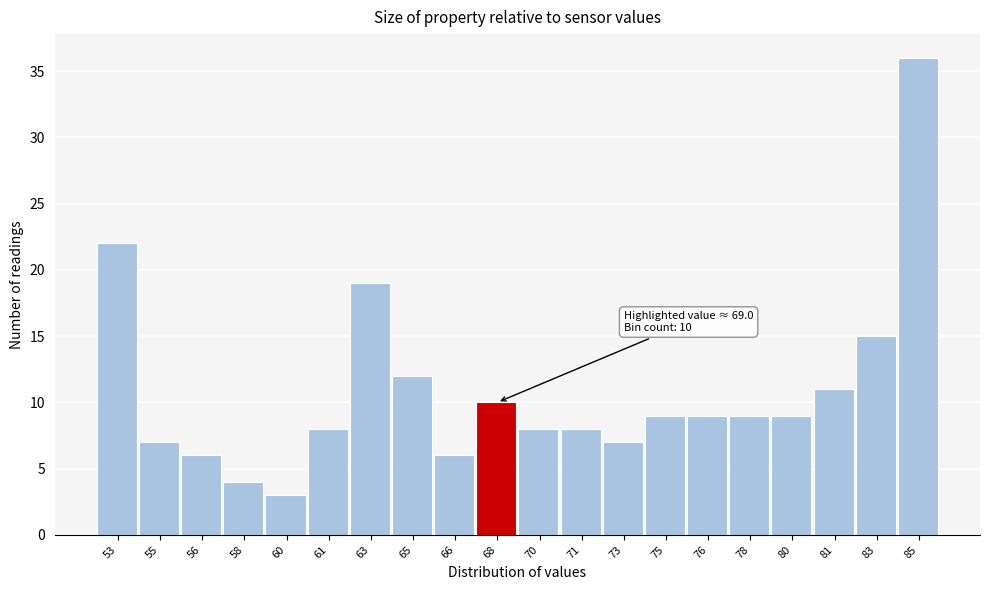

Reading left to right, what are all the values shown in this chart?

53=22	55=7	56=6	58=4	60=3	61=8	63=19	65=12	66=6	68=10	70=8	71=8	73=7	75=9	76=9	78=9	80=9	81=11	83=15	85=36